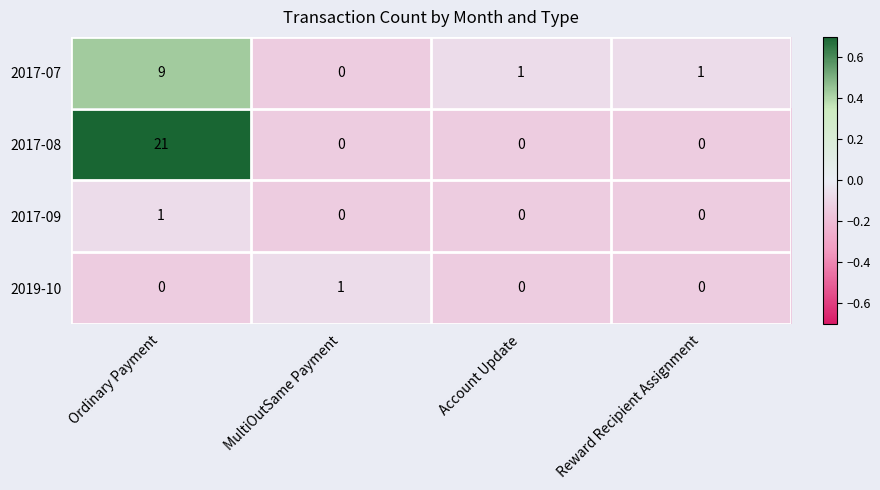

The 2017-08 series shows 0 at MultiOutSame Payment. True or false?

True